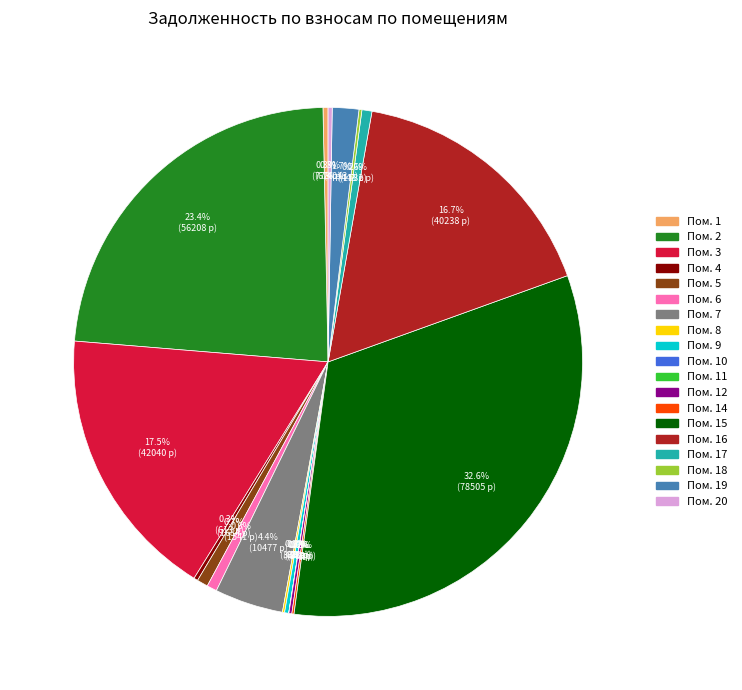

Is there any slice that represents more than half of the pie?

No